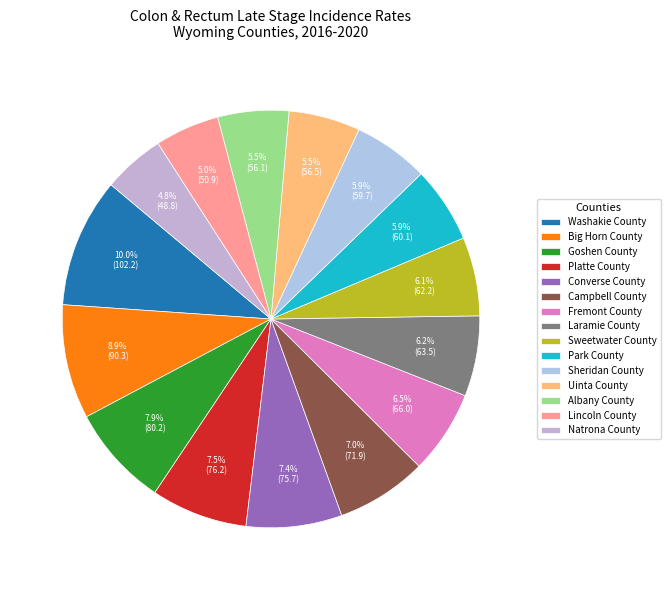

Is there any slice that represents more than half of the pie?

No